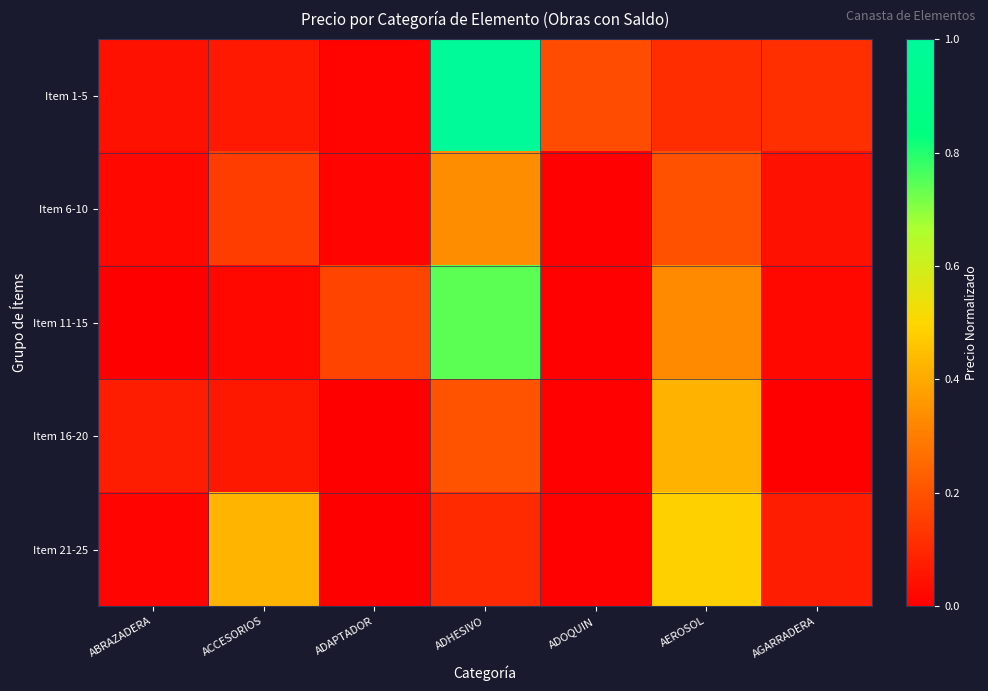

Reading left to right, extract all data points from this chart.

Item 1-5: ABRAZADERA=0.0	ACCESORIOS=0.1	ADAPTADOR=0.0	ADHESIVO=1.0	ADOQUIN=0.2	AEROSOL=0.1	AGARRADERA=0.1
Item 6-10: ABRAZADERA=0.0	ACCESORIOS=0.1	ADAPTADOR=0.0	ADHESIVO=0.3	ADOQUIN=0.0	AEROSOL=0.2	AGARRADERA=0.0
Item 11-15: ABRAZADERA=0.0	ACCESORIOS=0.0	ADAPTADOR=0.2	ADHESIVO=0.7	ADOQUIN=0.0	AEROSOL=0.3	AGARRADERA=0.0
Item 16-20: ABRAZADERA=0.1	ACCESORIOS=0.1	ADAPTADOR=0.0	ADHESIVO=0.2	ADOQUIN=0.0	AEROSOL=0.4	AGARRADERA=0.0
Item 21-25: ABRAZADERA=0.0	ACCESORIOS=0.4	ADAPTADOR=0.0	ADHESIVO=0.1	ADOQUIN=0.0	AEROSOL=0.5	AGARRADERA=0.1